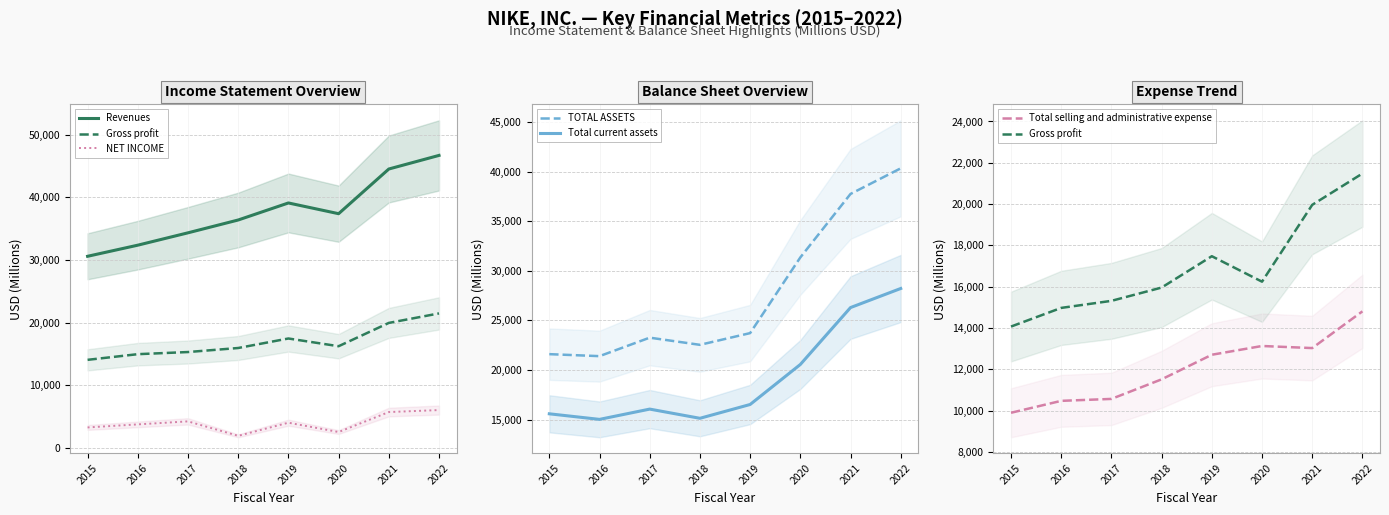

The value of Revenues at 2016 is 9167. True or false?

False